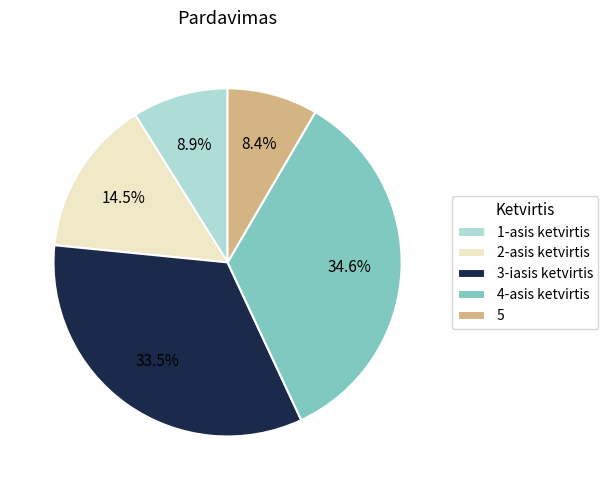

What is the largest slice in the pie chart?

4-asis ketvirtis